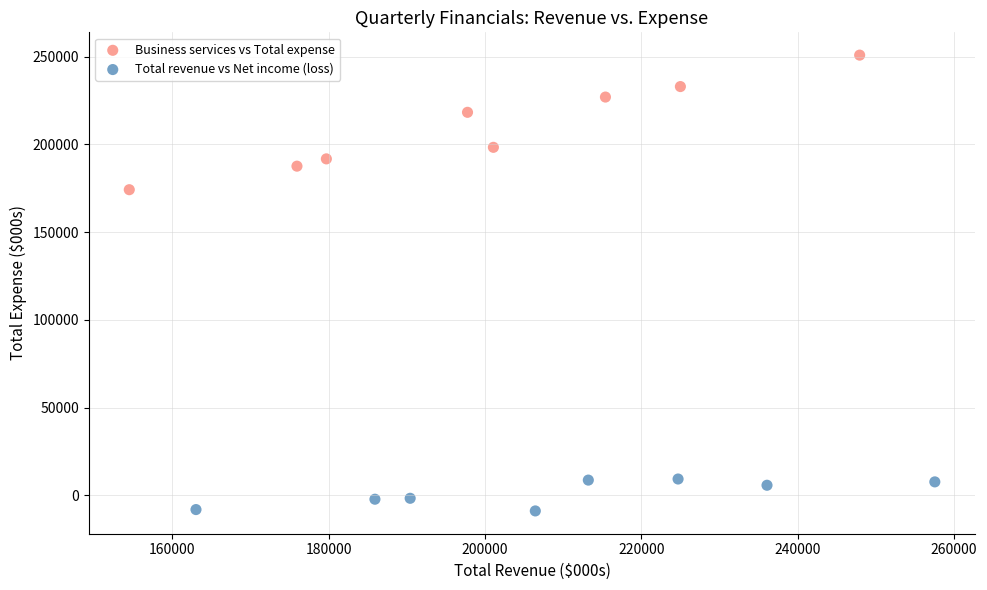

Which series has the widest spread of Y values?

Business services vs Total expense